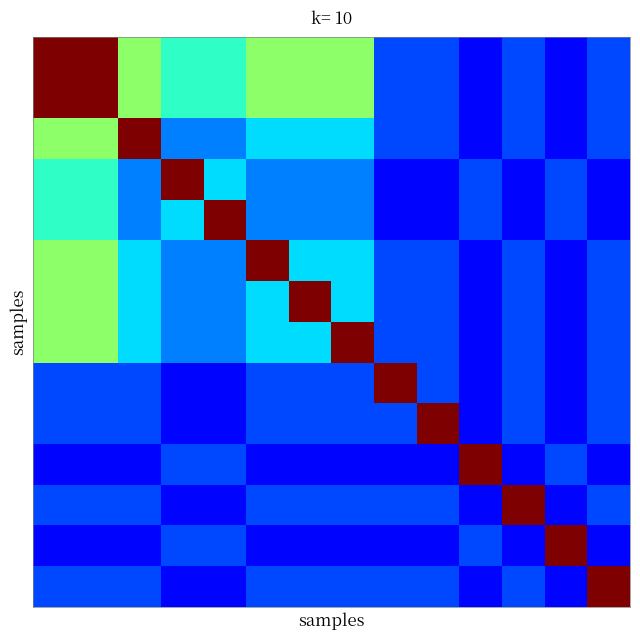

At how many categories does at least one series exceed 0?

14